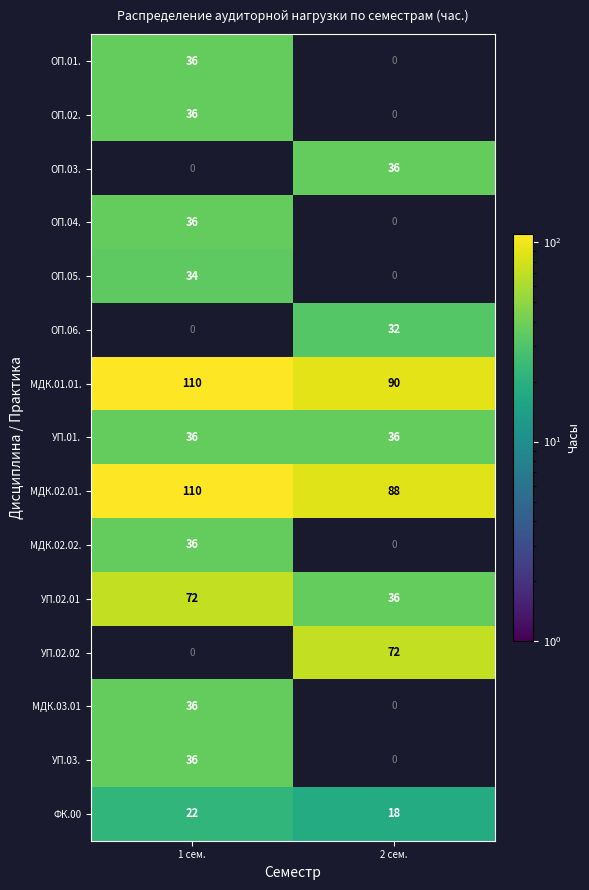

The УП.02.01 series shows 64 at 2 сем.. True or false?

False